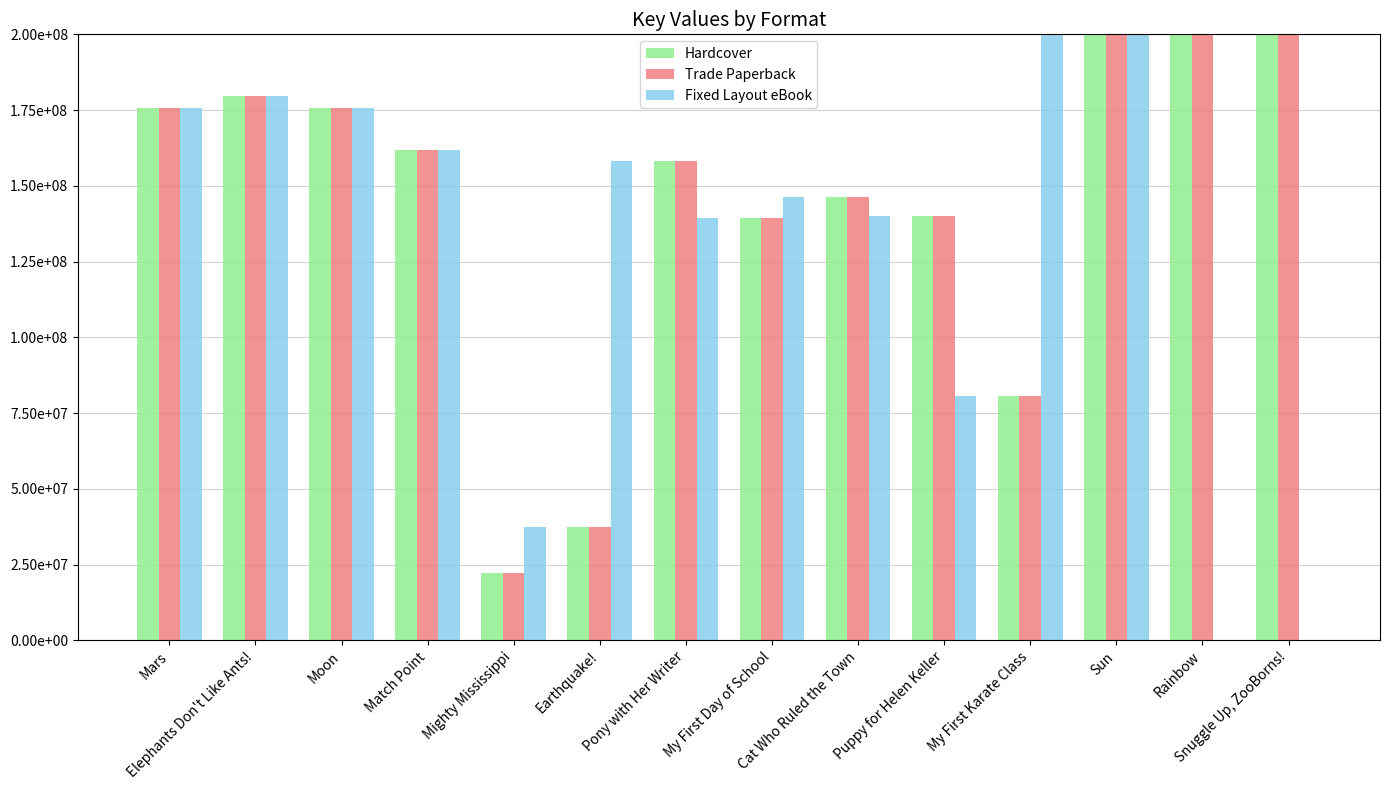

Which label corresponds to the smallest value in the chart?

Rainbow